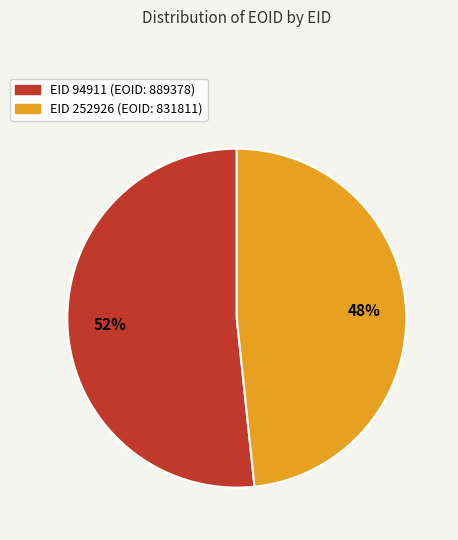

Is there any slice that represents more than half of the pie?

Yes